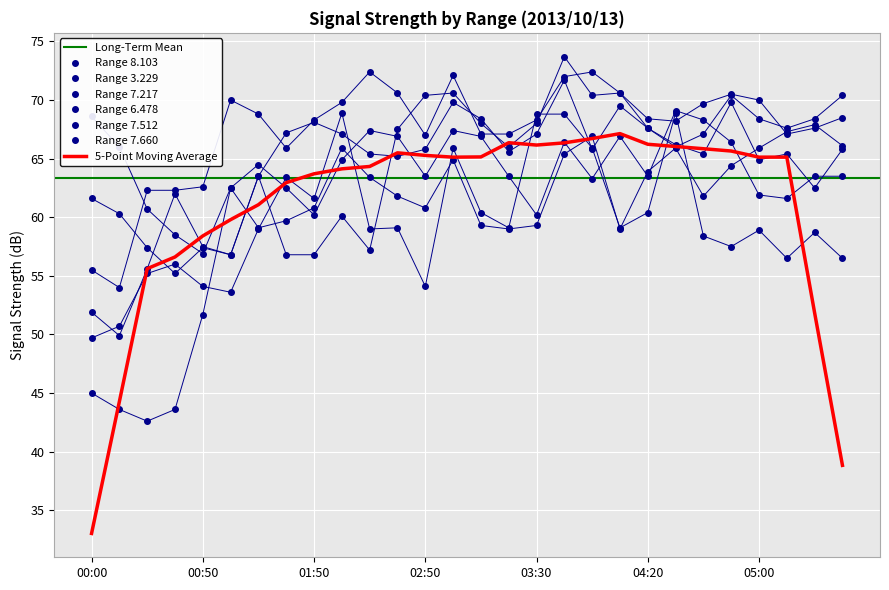

At which category does the chart reach its minimum across all series?

00:20